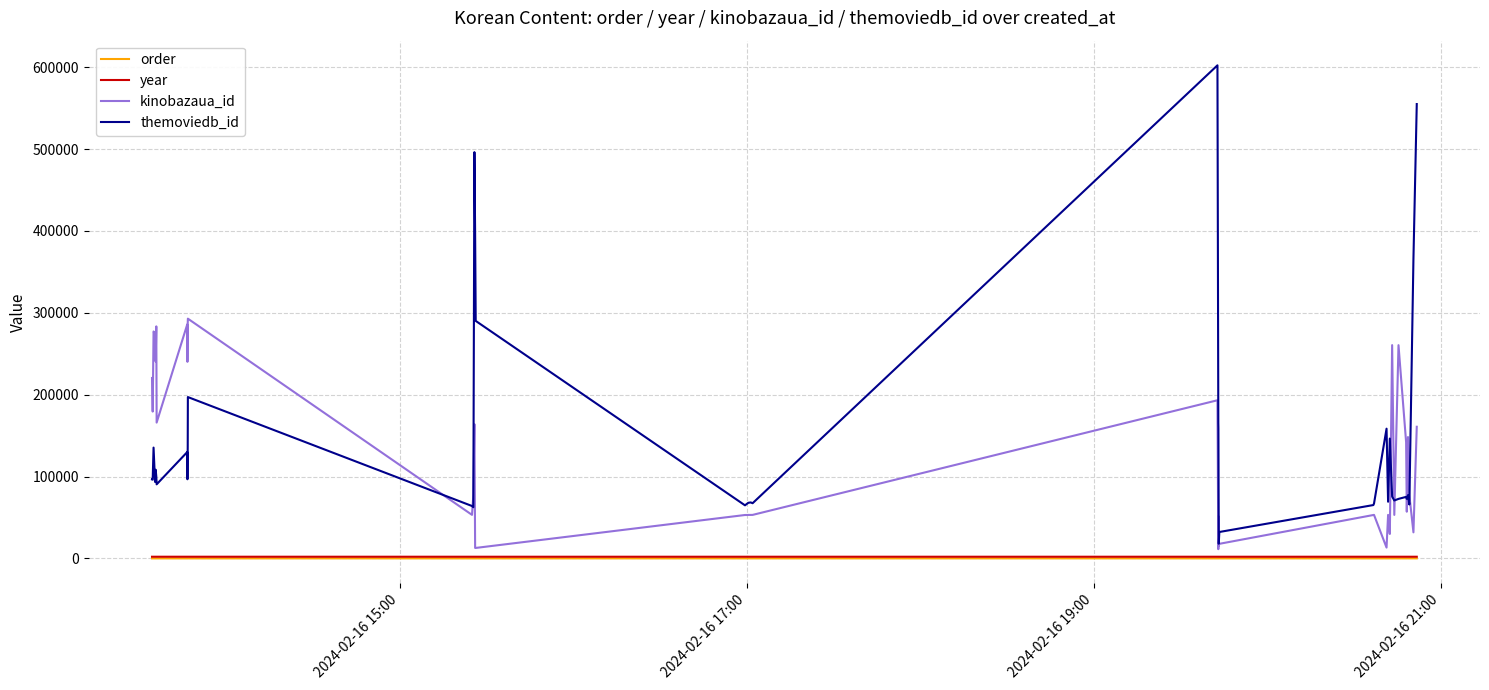

What is the maximum value for themoviedb_id?

602291